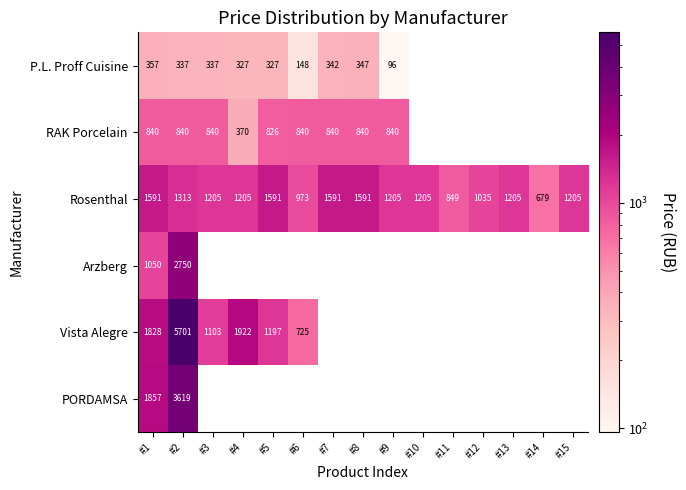

At which label does Rosenthal first exceed 1205?

#1